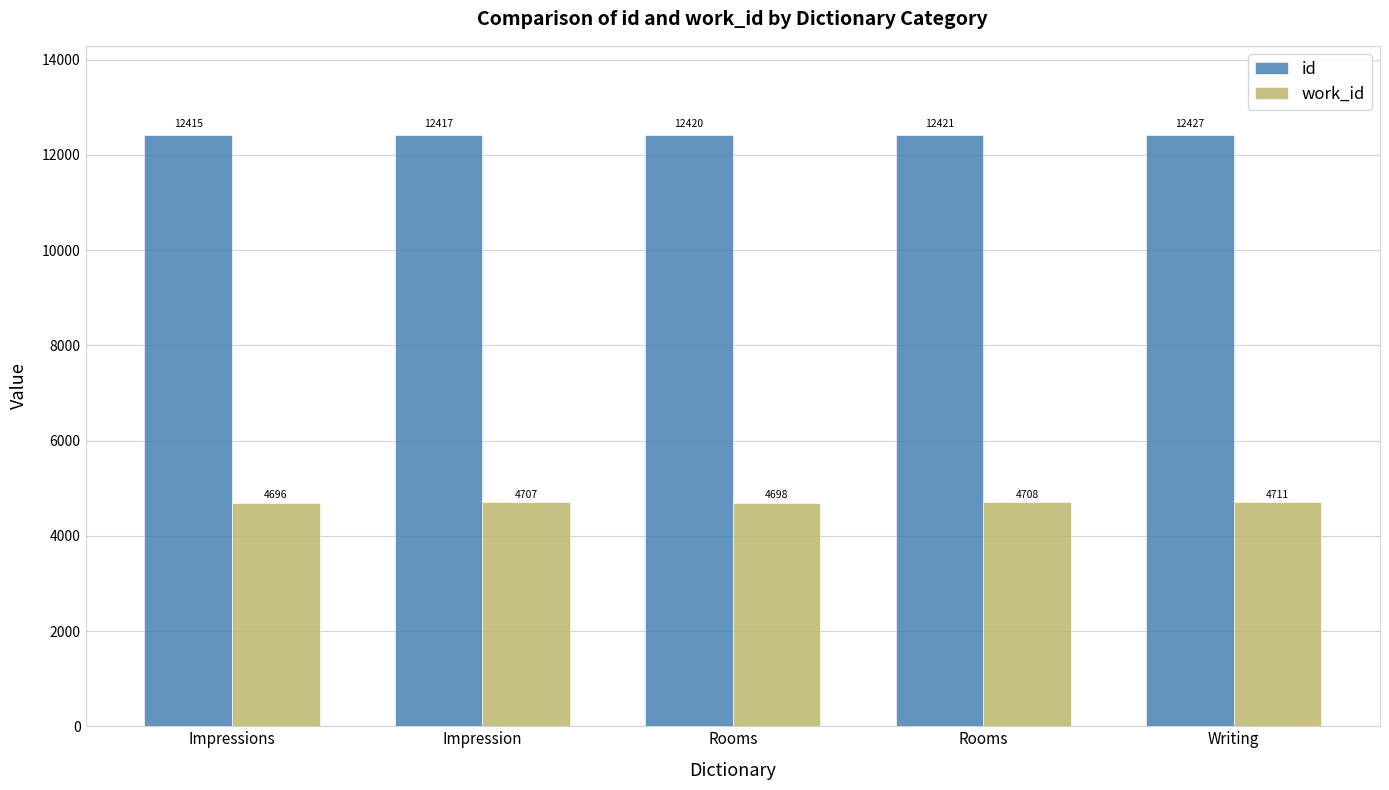

Rank the series by their maximum value, from highest to lowest.

id, work_id